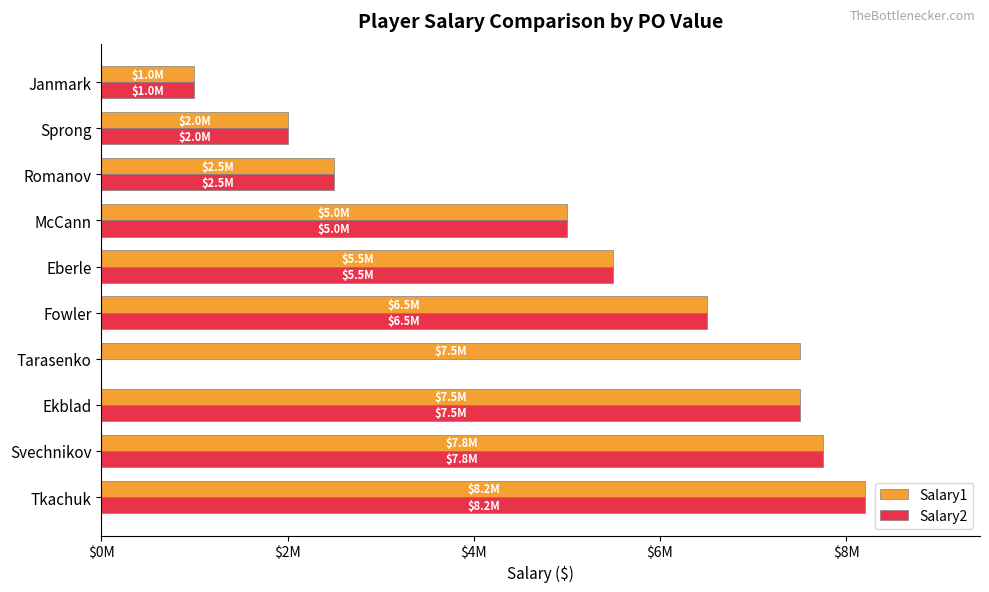

What are all the series names shown in the legend?

Salary1, Salary2